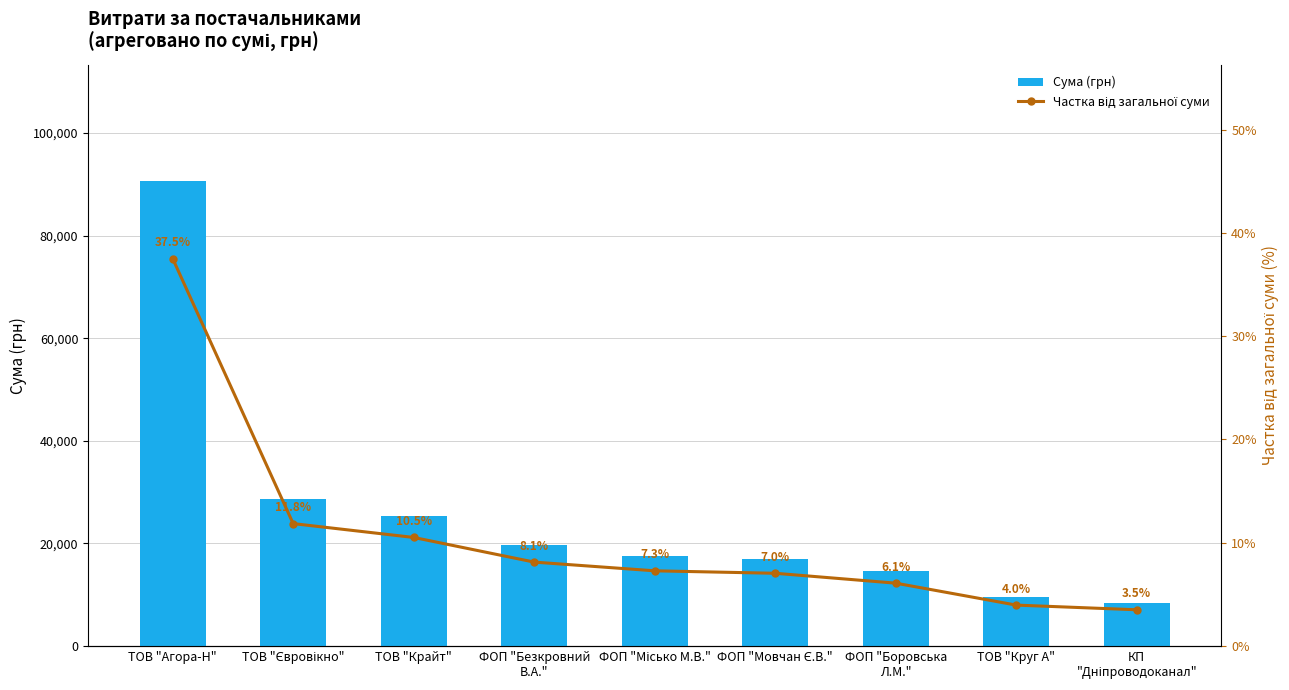

The value of Сума (грн) at КП
"Дніпроводоканал" is 8461.0. True or false?

True